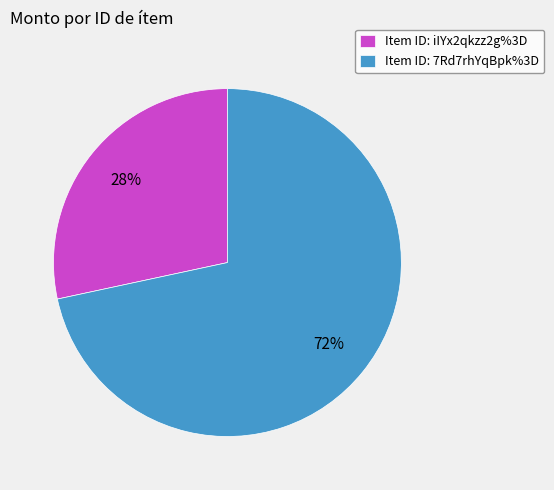

To the nearest percent, what is the combined percentage of Item ID: iIYx2qkzz2g%3D and Item ID: 7Rd7rhYqBpk%3D?

100%